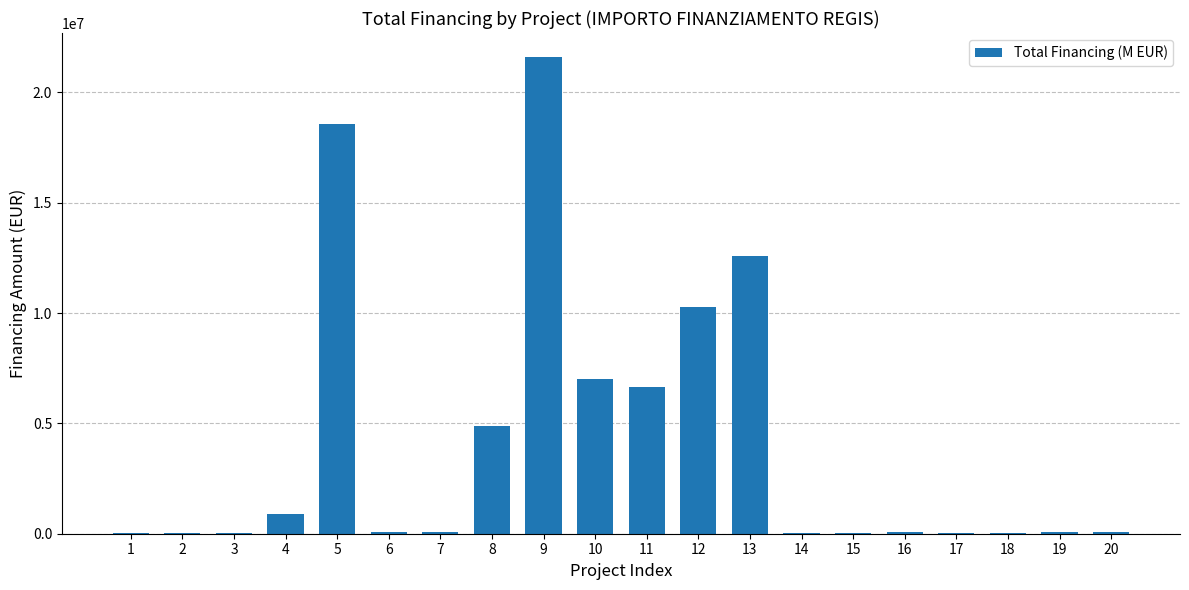

What is the greatest value displayed?

21615132.0